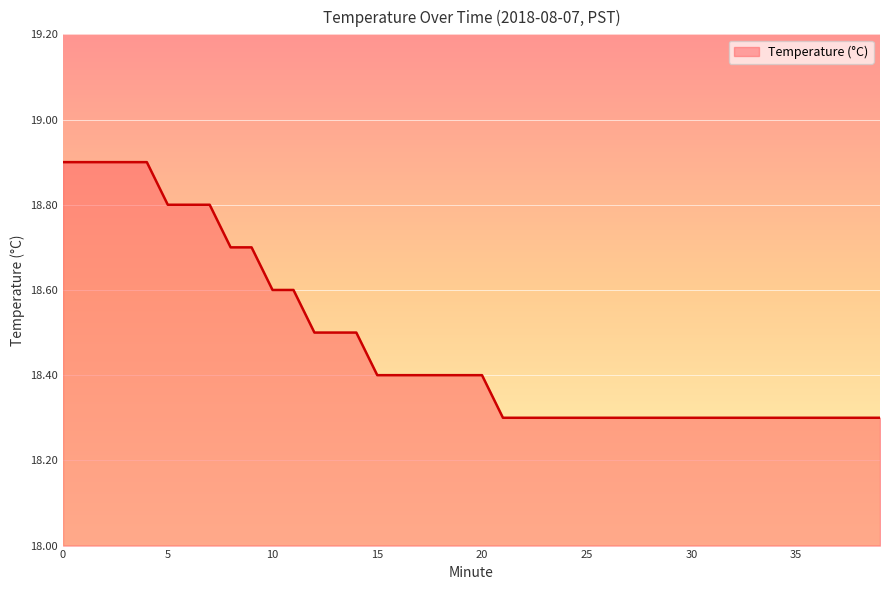

What is the sum of all values?

739.1